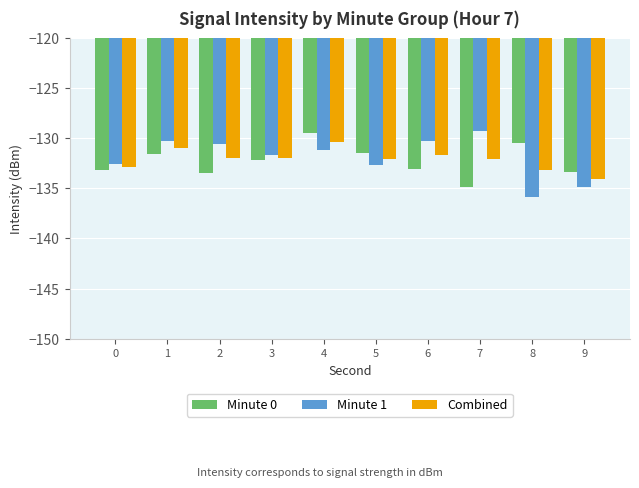

What is the greatest value displayed?

-129.3